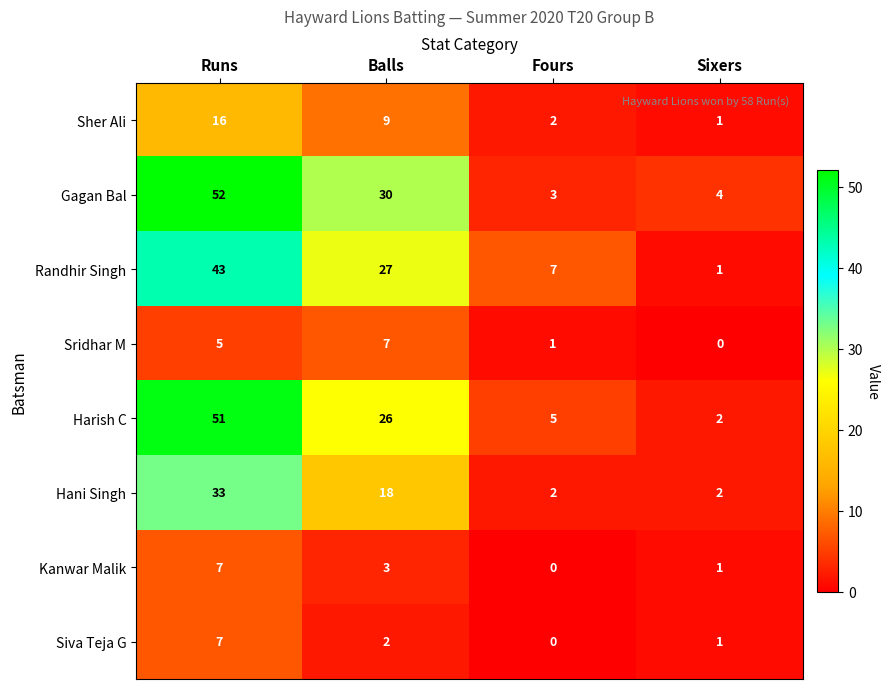

Which label corresponds to the largest value in the chart?

Runs